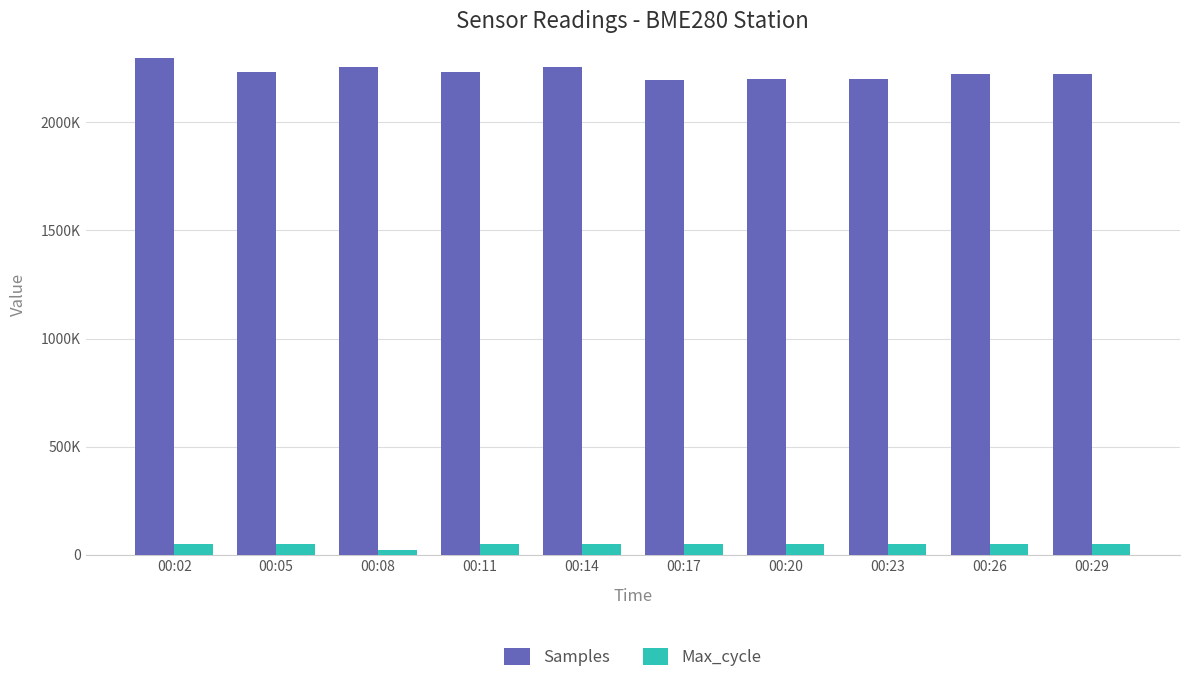

What is the sum of the Max_cycle values at 00:26 and 00:05?

103280